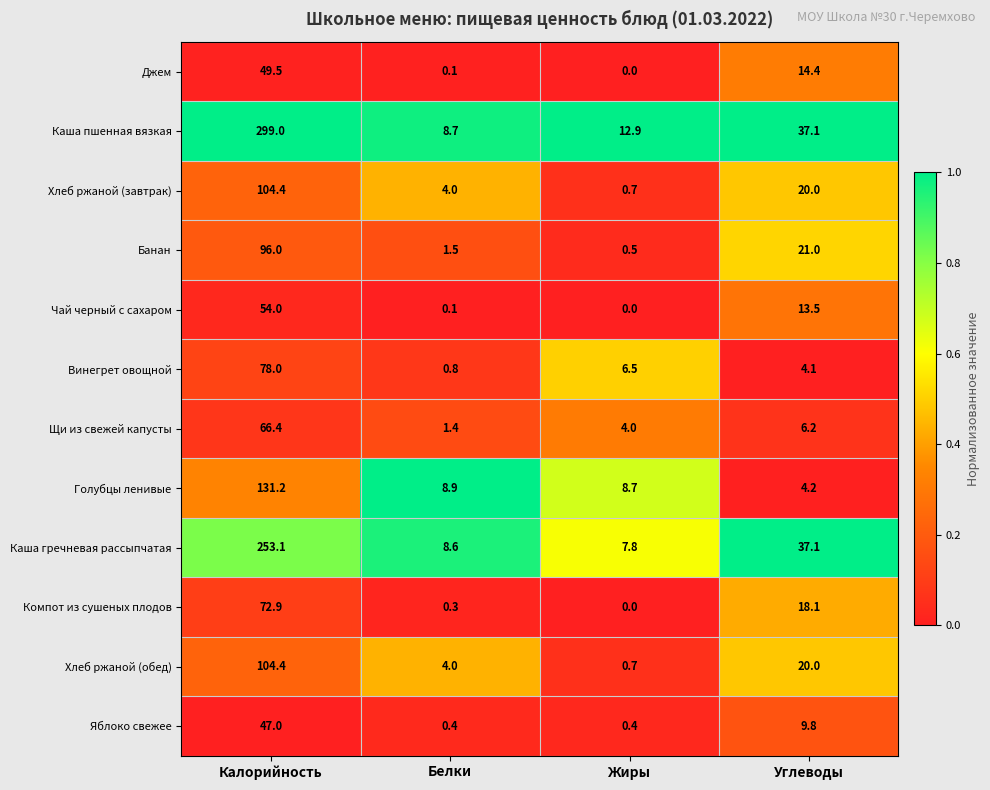

Which label corresponds to the smallest value in the chart?

Жиры